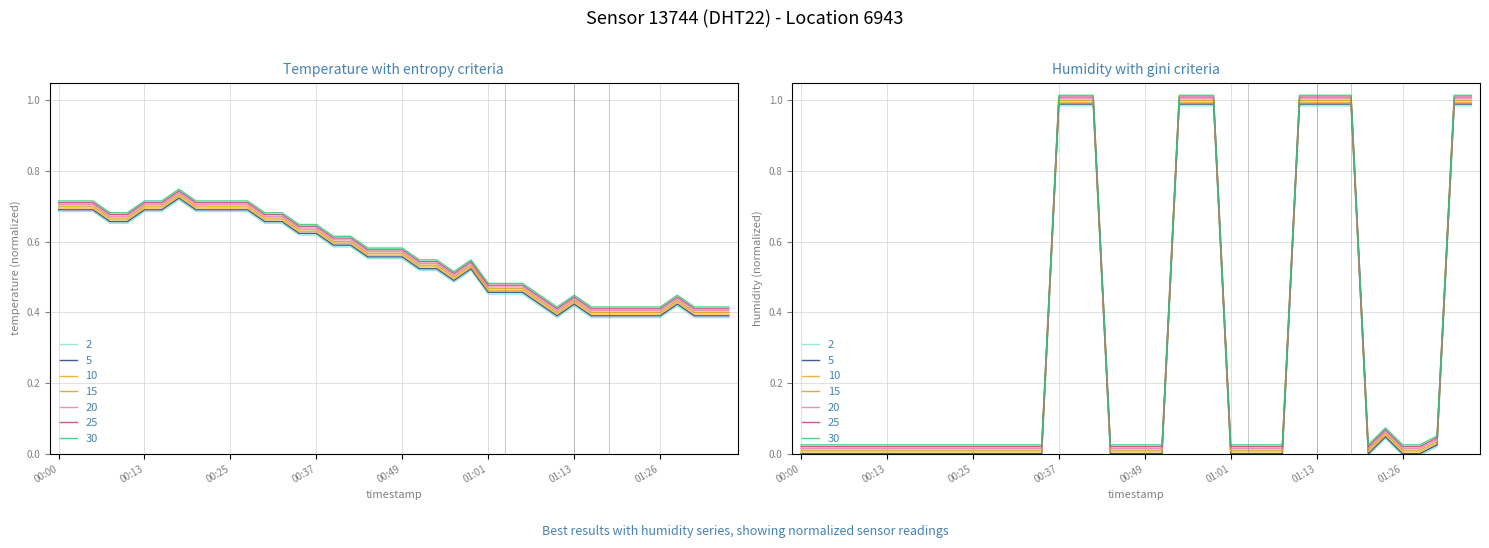

Reading left to right, extract all data points from this chart.

temperature: 00:00=0.7	00:03=0.7	00:05=0.7	00:08=0.7	00:10=0.7	00:13=0.7	00:15=0.7	00:17=0.7	00:20=0.7	00:22=0.7	00:25=0.7	00:27=0.7	00:30=0.7	00:32=0.7	00:34=0.6	00:37=0.6	00:39=0.6	00:42=0.6	00:44=0.6	00:47=0.6	00:49=0.6	00:51=0.5	00:54=0.5	00:56=0.5	00:59=0.5	01:01=0.5	01:04=0.5	01:06=0.5	01:09=0.4	01:11=0.4	01:13=0.4	01:16=0.4	01:18=0.4	01:21=0.4	01:23=0.4	01:26=0.4	01:28=0.4	01:31=0.4	01:33=0.4	01:35=0.4
humidity: 00:00=-0.0	00:03=-0.0	00:05=-0.0	00:08=-0.0	00:10=-0.0	00:13=-0.0	00:15=-0.0	00:17=-0.0	00:20=-0.0	00:22=-0.0	00:25=-0.0	00:27=-0.0	00:30=-0.0	00:32=-0.0	00:34=-0.0	00:37=1.0	00:39=1.0	00:42=1.0	00:44=-0.0	00:47=-0.0	00:49=-0.0	00:51=-0.0	00:54=1.0	00:56=1.0	00:59=1.0	01:01=-0.0	01:04=-0.0	01:06=-0.0	01:09=-0.0	01:11=1.0	01:13=1.0	01:16=1.0	01:18=1.0	01:21=-0.0	01:23=0.0	01:26=-0.0	01:28=-0.0	01:31=0.0	01:33=1.0	01:35=1.0